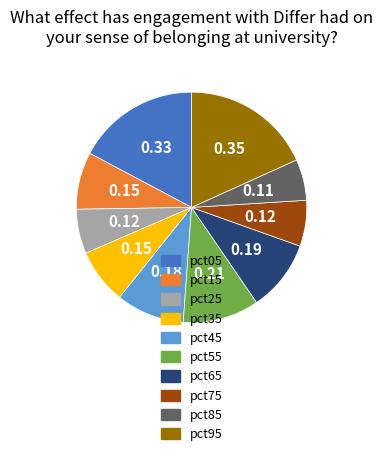

Combined, do pct85 and pct45 account for over 50%?

No